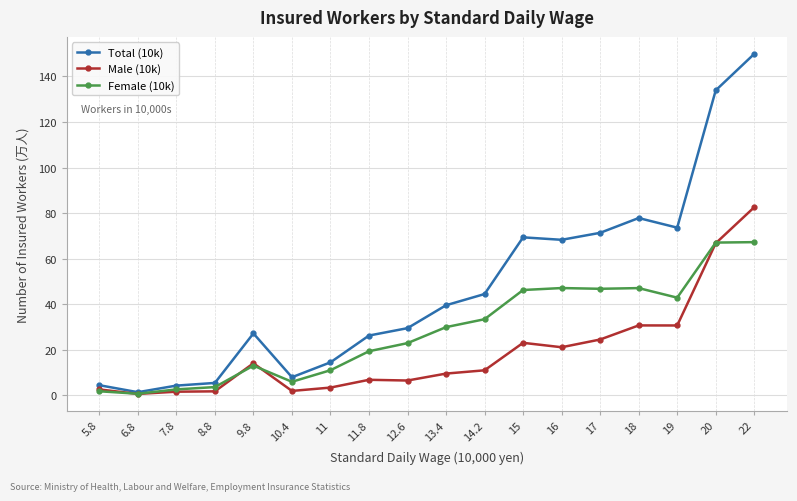

True or false: Female (10k) has more than 0 interior local peaks.

True